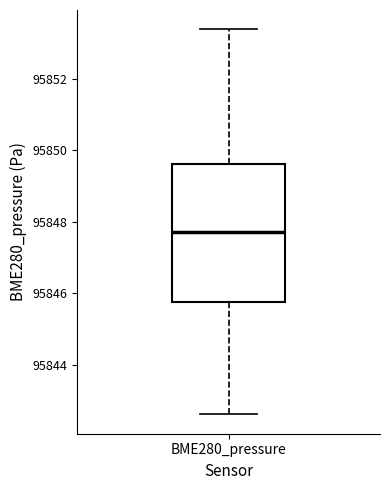

Transcribe this box plot: give where the median line is, the range the box spans, and where the two whiskers end, as read against the y-axis. The values are not printed on the chart, so give them approximately, as read against the axis.

median 95847.8, box 95845.8 to 95849.6, whiskers 95842.6 to 95853.4